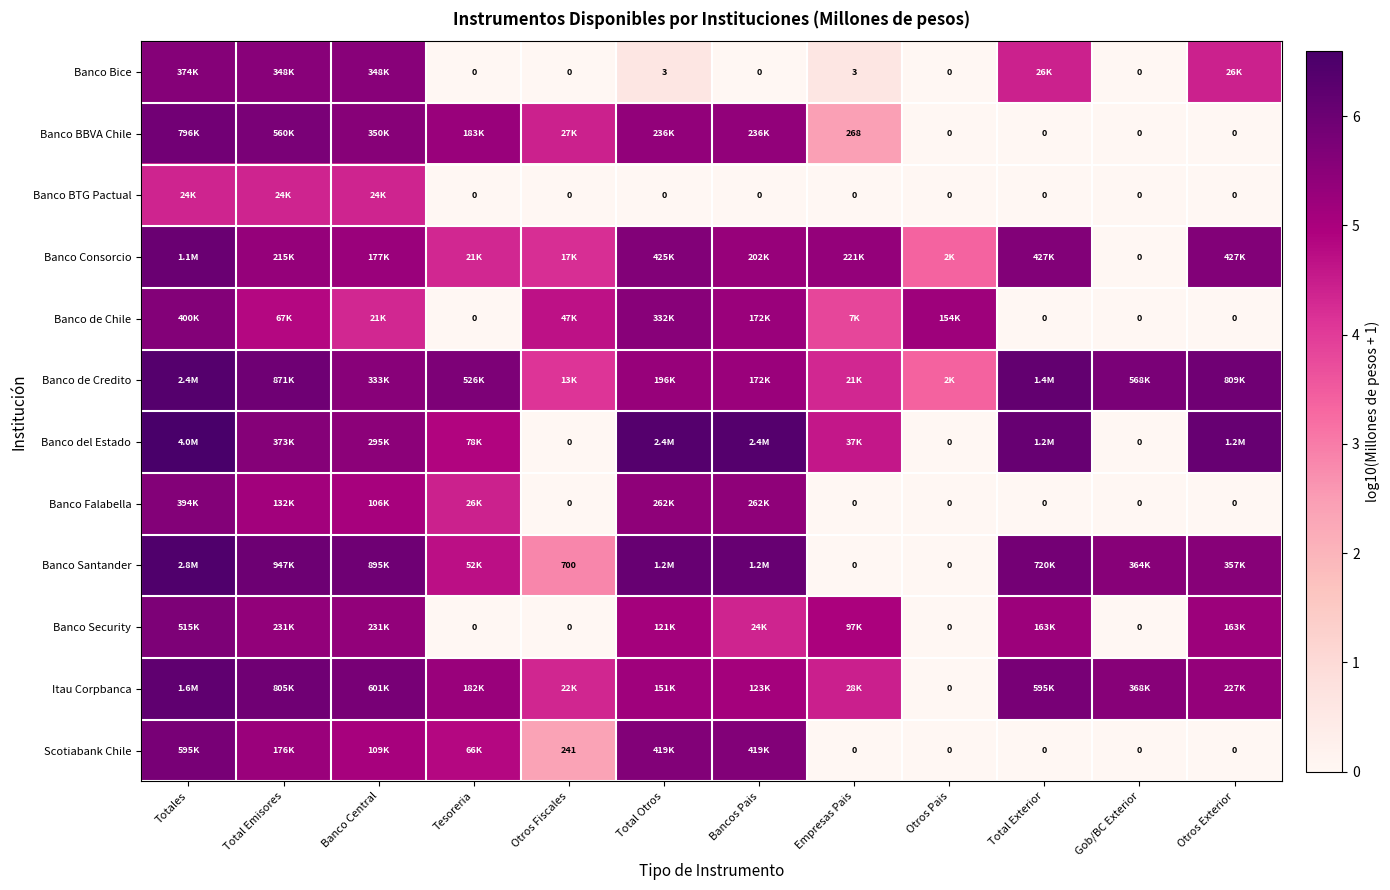

Which has a higher value, Otros Fiscales or Bancos Pais?

Otros Fiscales